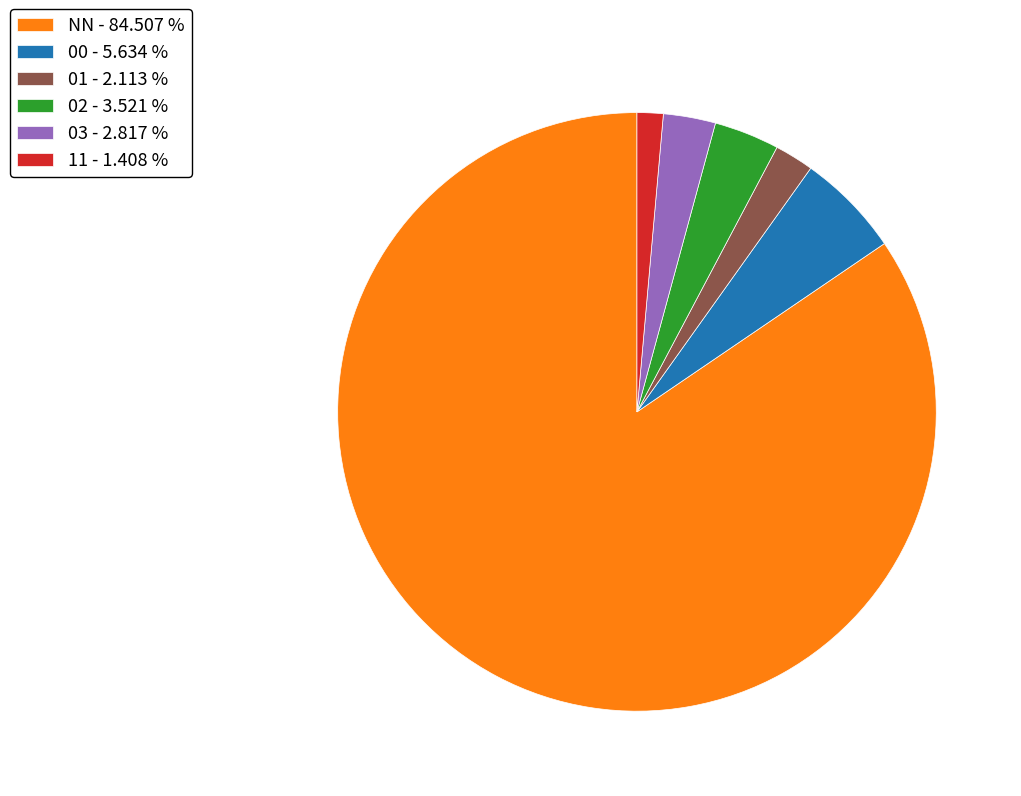

Is the sum of NN - 84.507 % and 11 - 1.408 % greater than half?

Yes